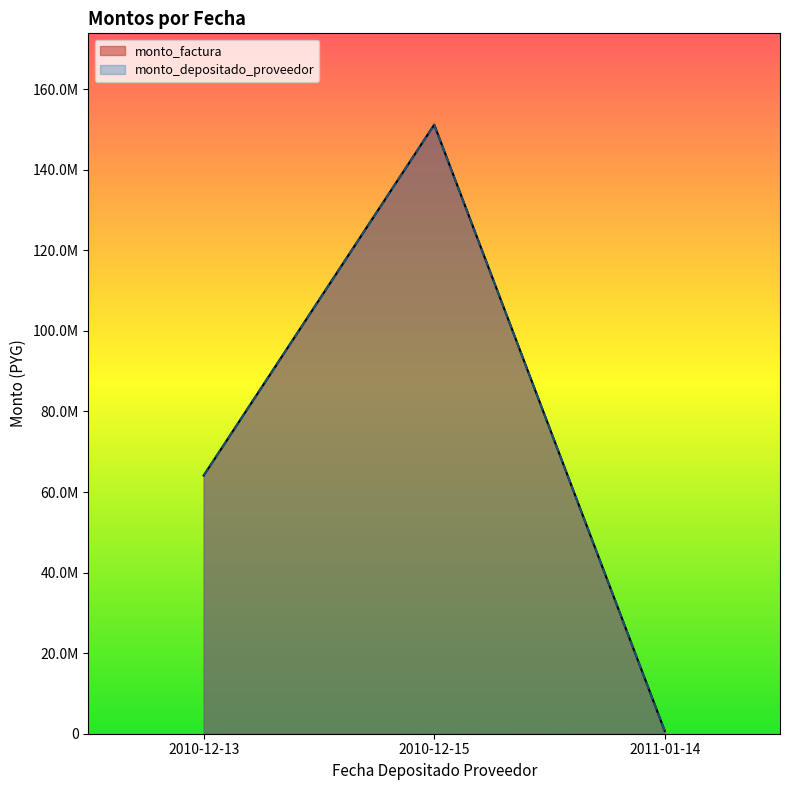

What is the label of the 2nd point from the right?

2010-12-15